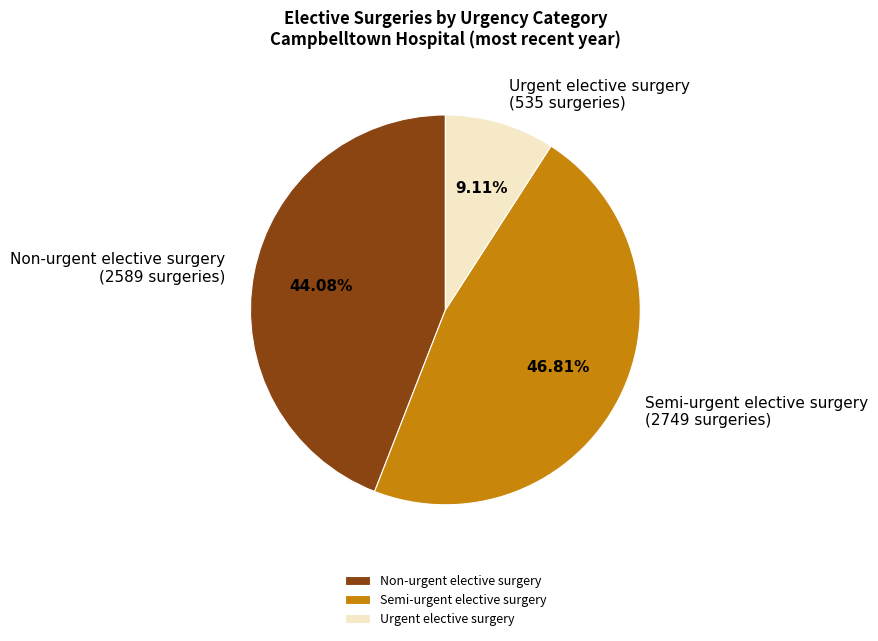

Is it true that Semi-urgent elective surgery is 47% of the pie?

True